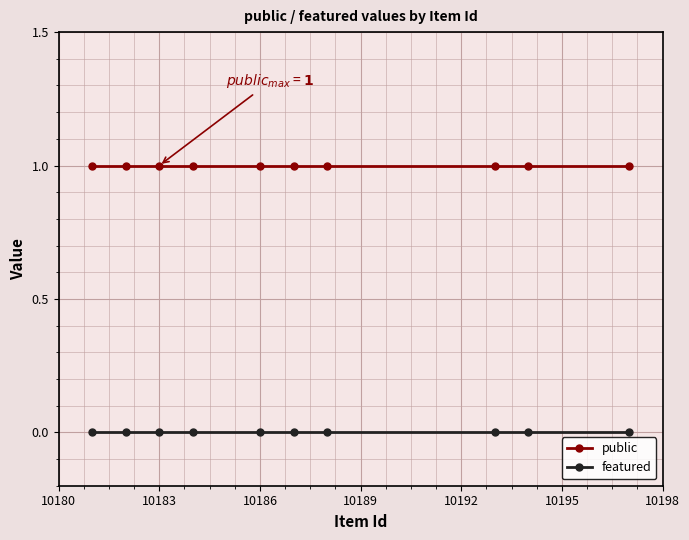

Rank the series by their average value, from highest to lowest.

public, featured